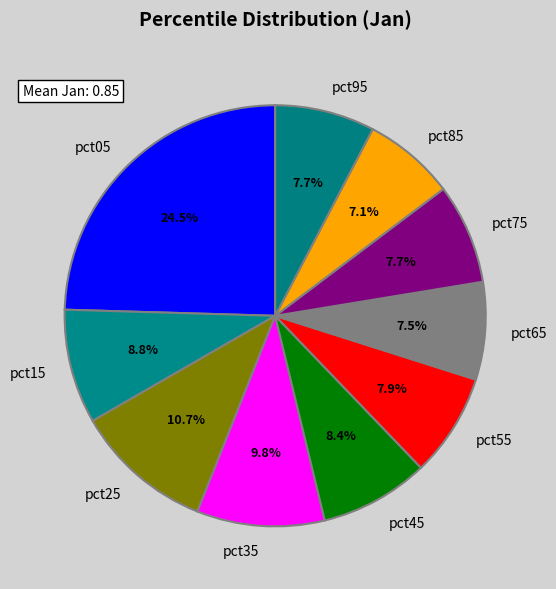

Is there a majority slice in this chart?

No